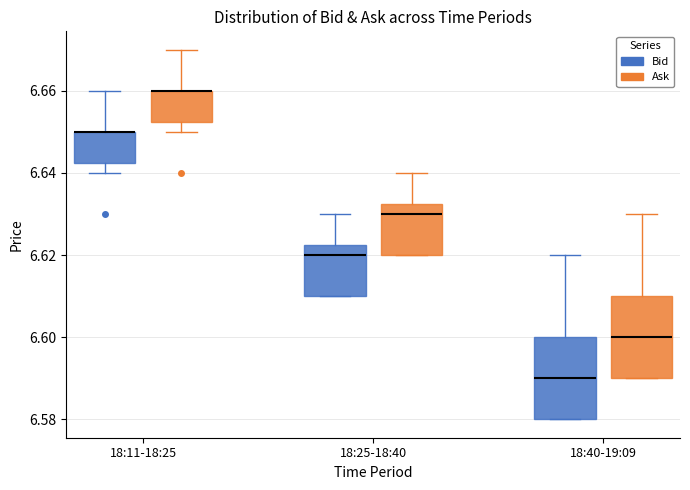

Reading left to right, transcribe this box plot: for each box, give where its median line is, the range the box spans, and where its two whiskers end, as read against the y-axis. The values are not printed on the chart, so give them approximately, as read against the axis.

18:11-18:25 (Bid): median 6.650 (drawn on the box's upper edge), box 6.642 to 6.650, whiskers 6.640 to 6.660
18:11-18:25 (Ask): median 6.660 (drawn on the box's upper edge), box 6.652 to 6.660, whiskers 6.650 to 6.670
18:25-18:40 (Bid): median 6.620, box 6.610 to 6.622, whiskers 6.610 to 6.630
18:25-18:40 (Ask): median 6.630, box 6.620 to 6.632, whiskers 6.620 to 6.640
18:40-19:09 (Bid): median 6.590, box 6.580 to 6.600, whiskers 6.580 to 6.620
18:40-19:09 (Ask): median 6.600, box 6.590 to 6.610, whiskers 6.590 to 6.630